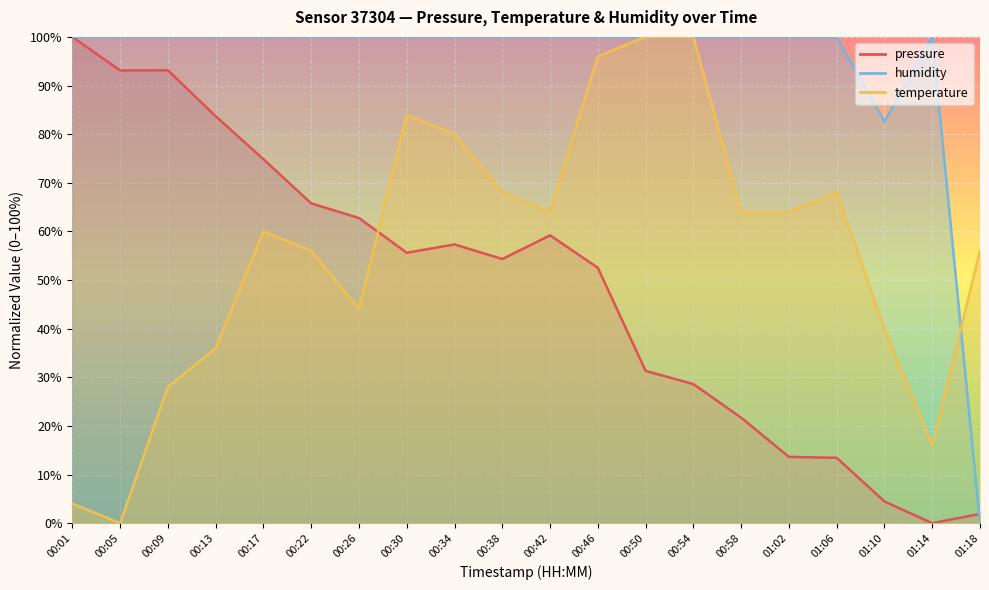

Where is pressure nearest to the value 49?

00:46